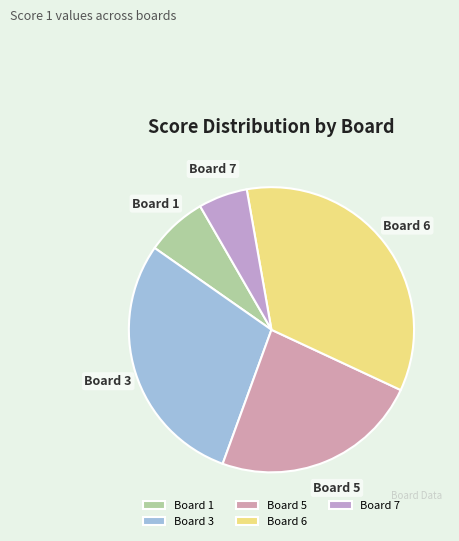

True or false: Board 5 accounts for 24% of the total.

True